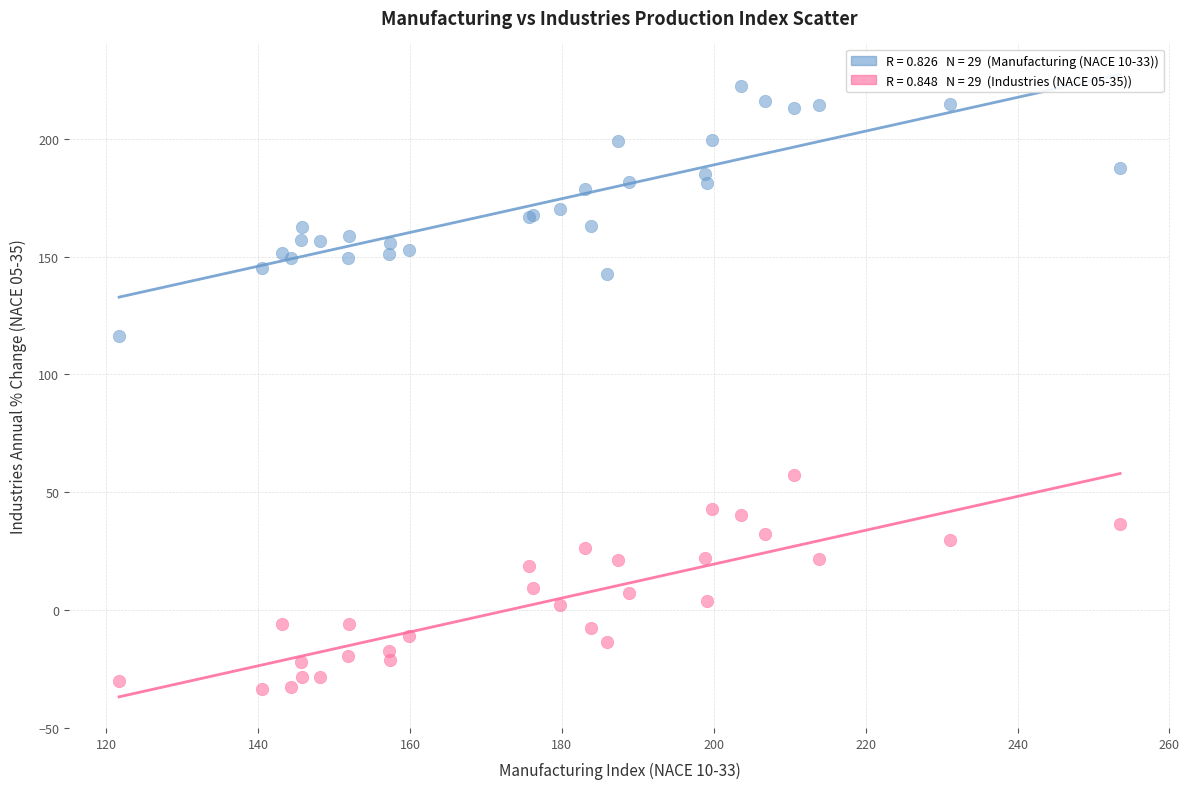

Across all series, what Y value is closest to 94?

116.5